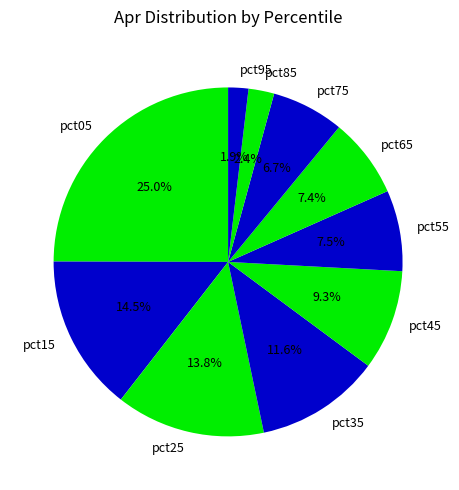

To the nearest percent, what is the average slice percentage?

10%